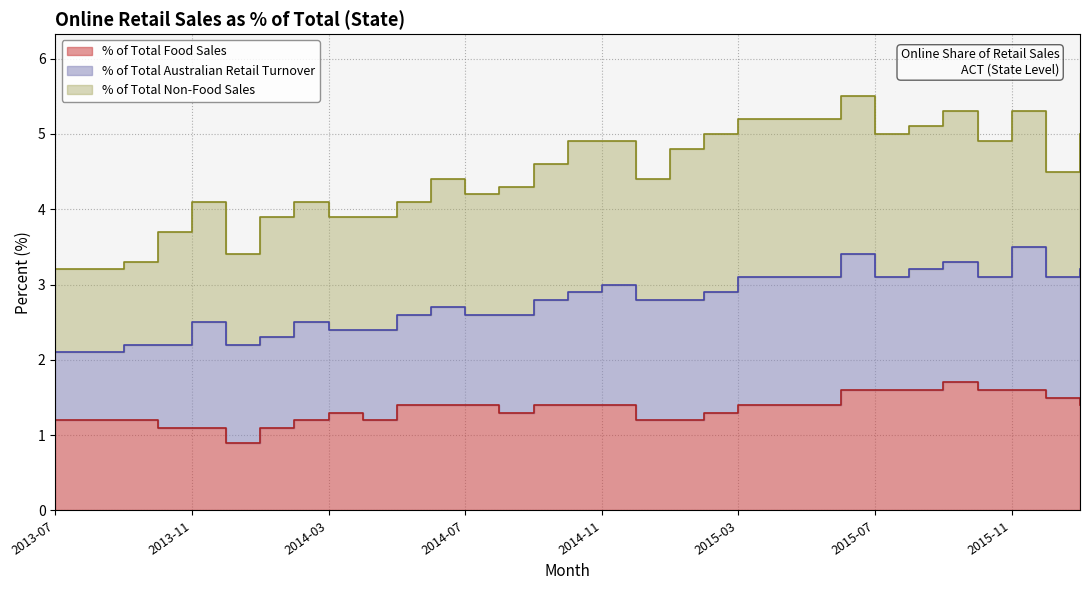

The value of % of Total Australian Retail Turnover at 2014-03 is 2.4. True or false?

True